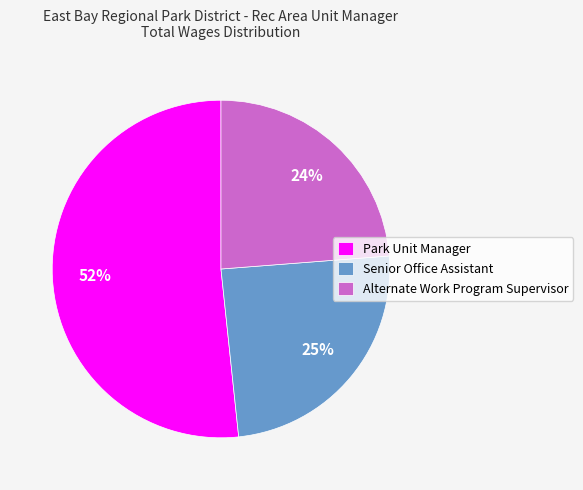

What is the largest slice in the pie chart?

Park Unit Manager